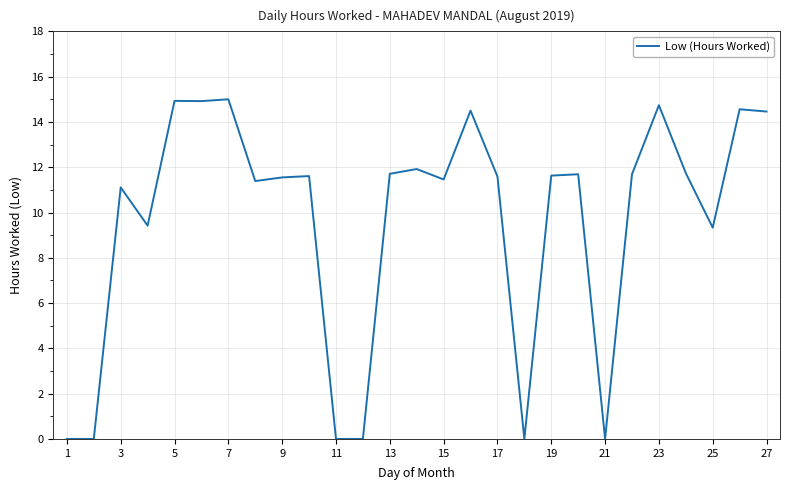

What is the difference between the maximum and minimum values?

15.0